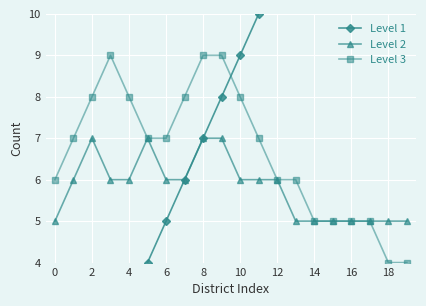

Which category has the lowest value in the Level 3 series?

18